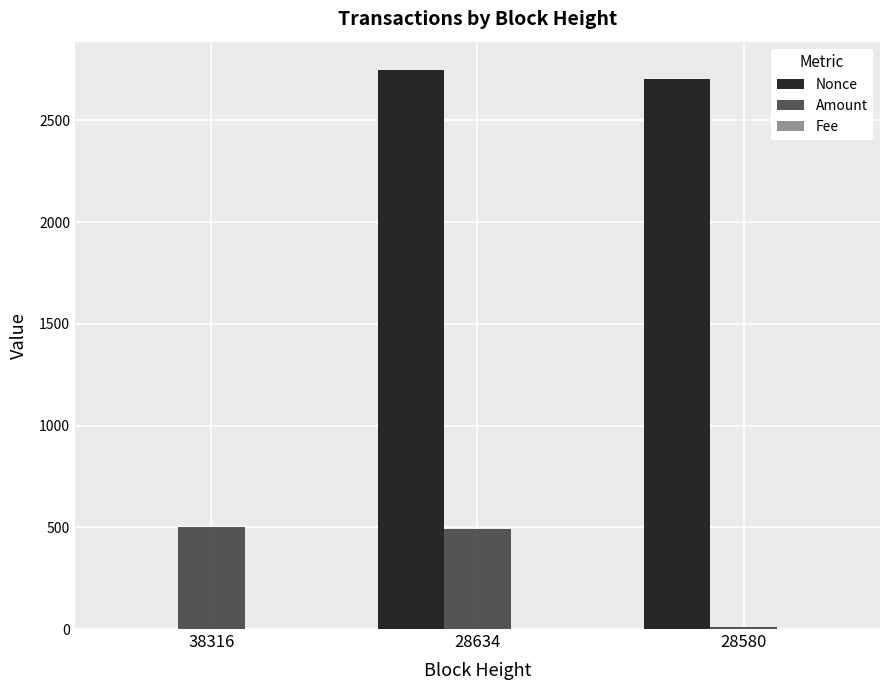

Which series changed the most between 38316 and 28580?

Nonce